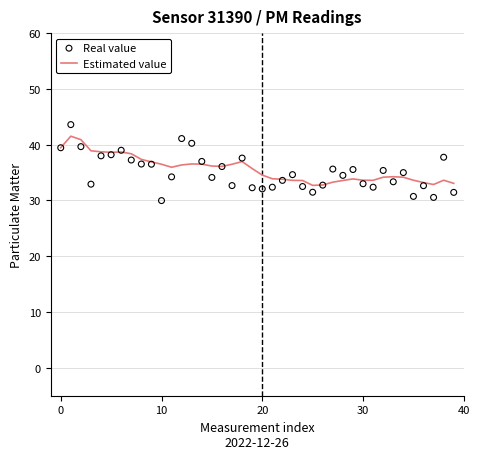

Which series reaches the maximum Y coordinate?

Real value